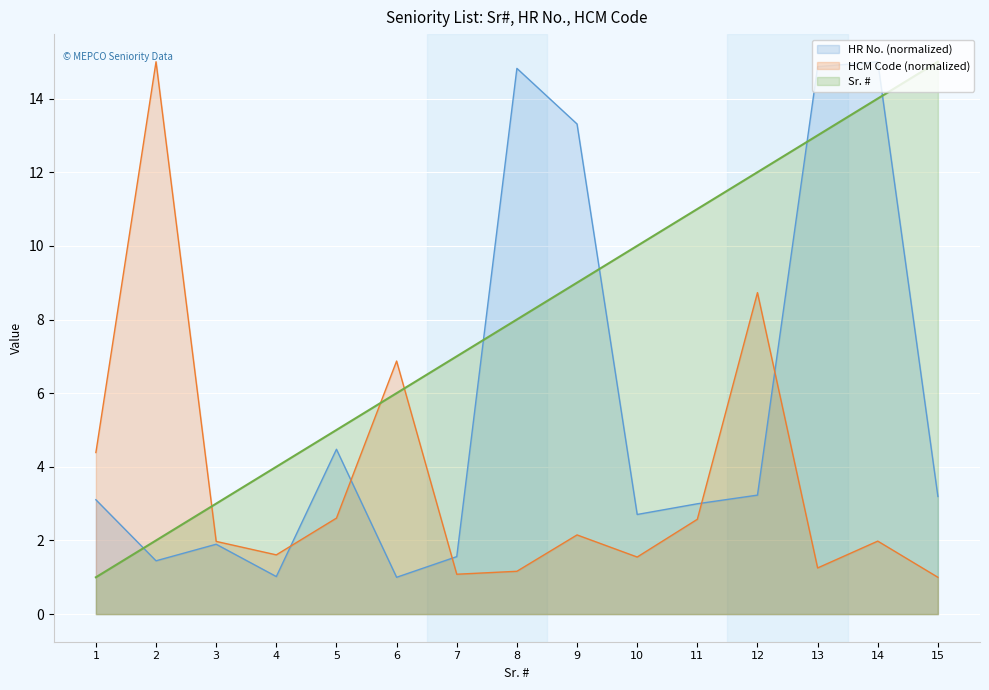

True or false: Sr_No and HCM_Code cross at least once.

True